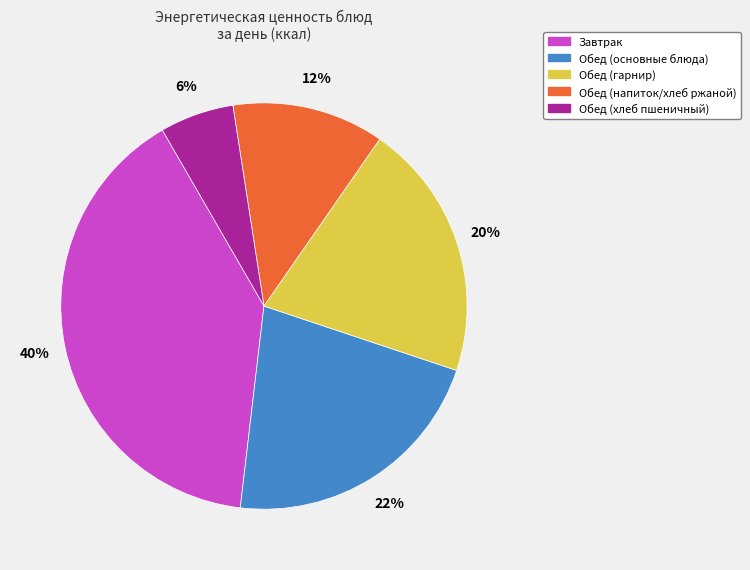

To the nearest percent, what portion does Обед (напиток/хлеб ржаной) represent?

12%